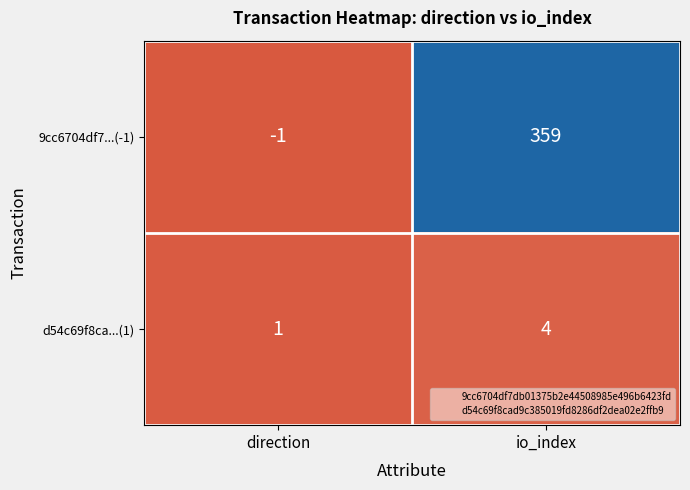

Which category has the lowest value across all series?

direction